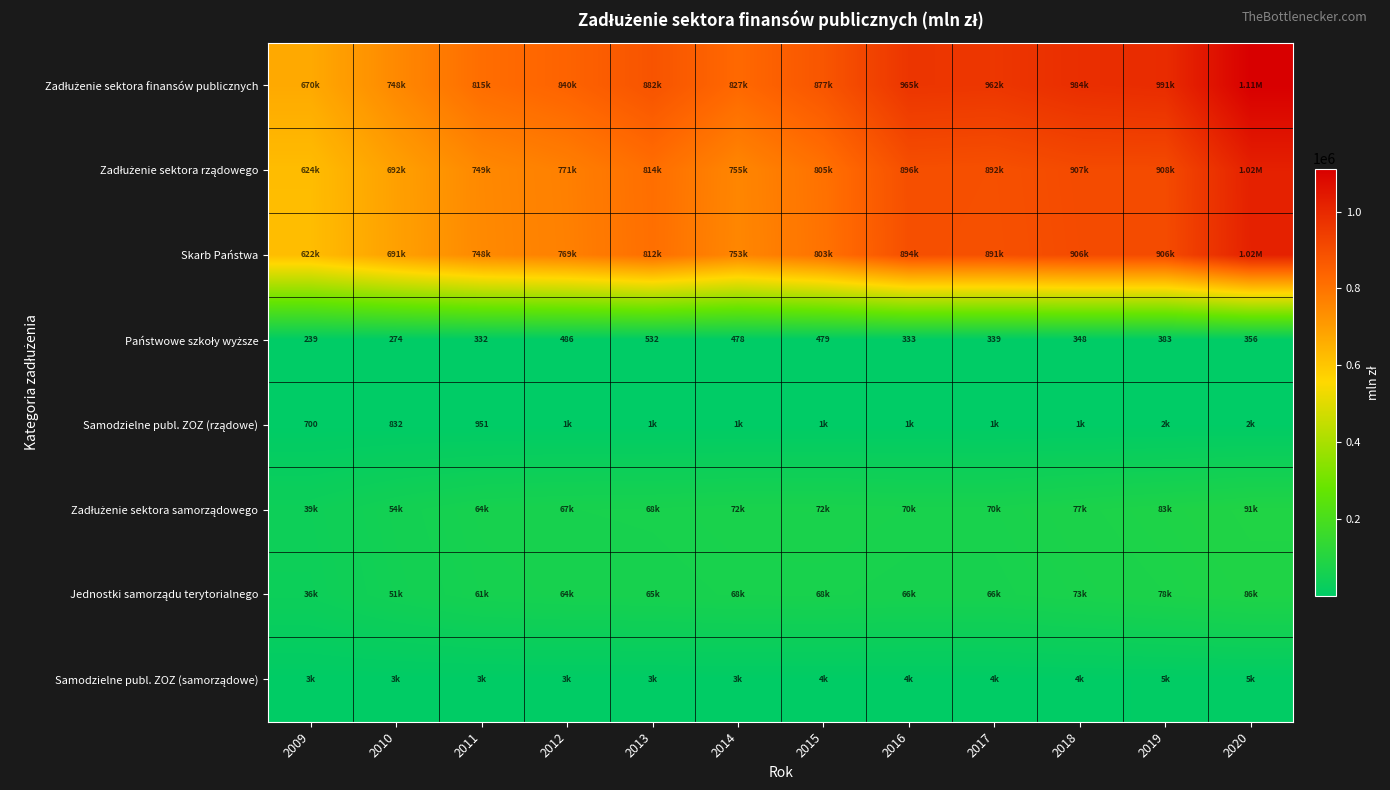

What is the difference between the maximum and minimum values in the Samodzielne publ. ZOZ (samorządowe) series?

1990.4